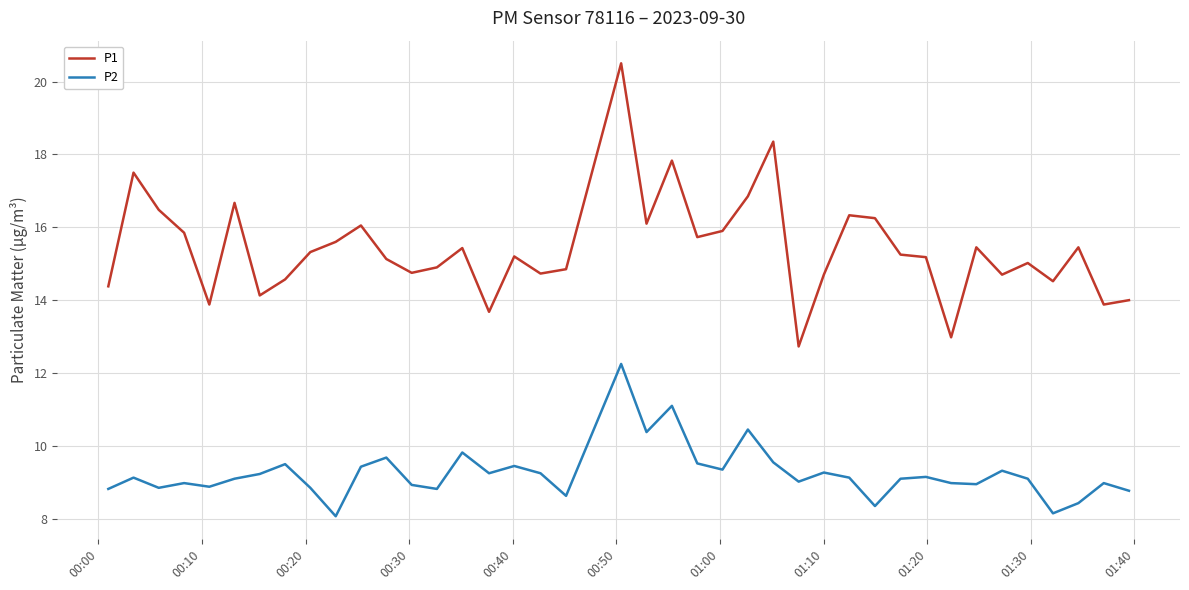

Which series has the largest total across all categories?

P1